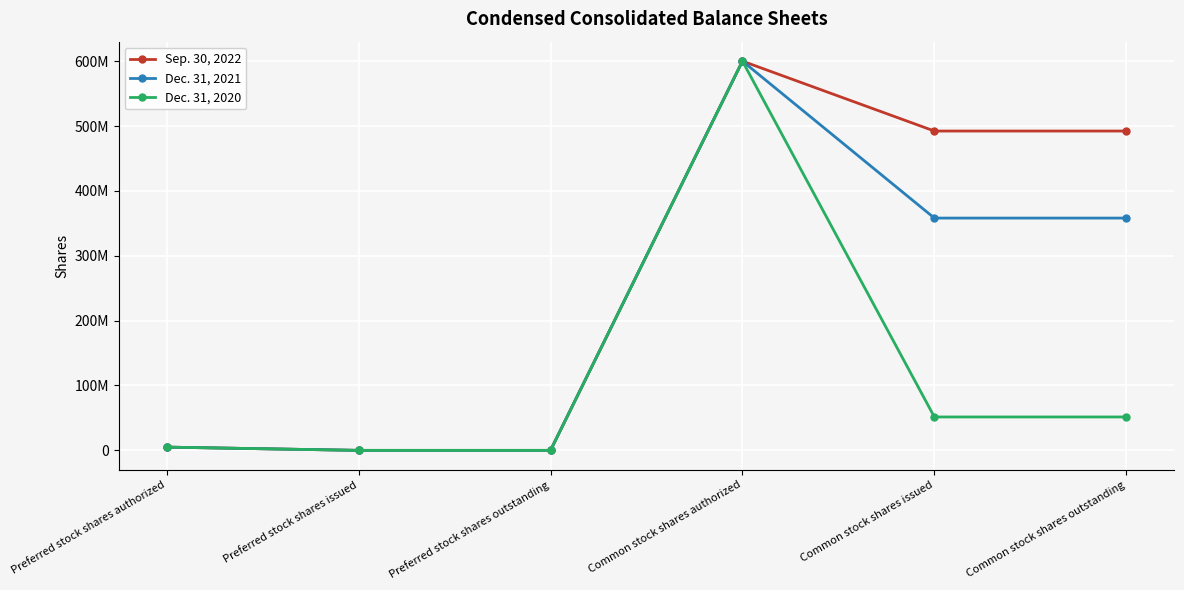

Between Preferred stock shares issued and Common stock shares issued, which series saw the biggest shift?

Sep. 30, 2022